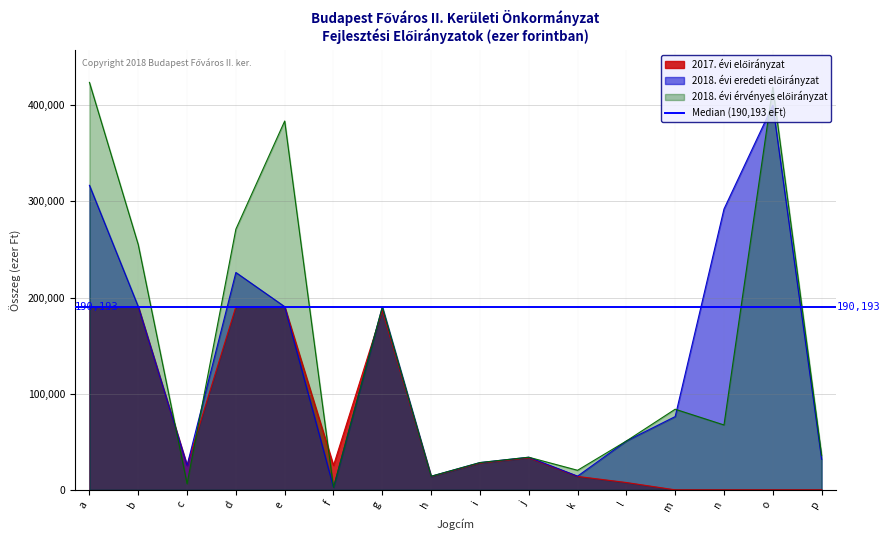

Where do 2018. évi eredeti előirányzat and 2017. évi előirányzat first cross each other?

f and g